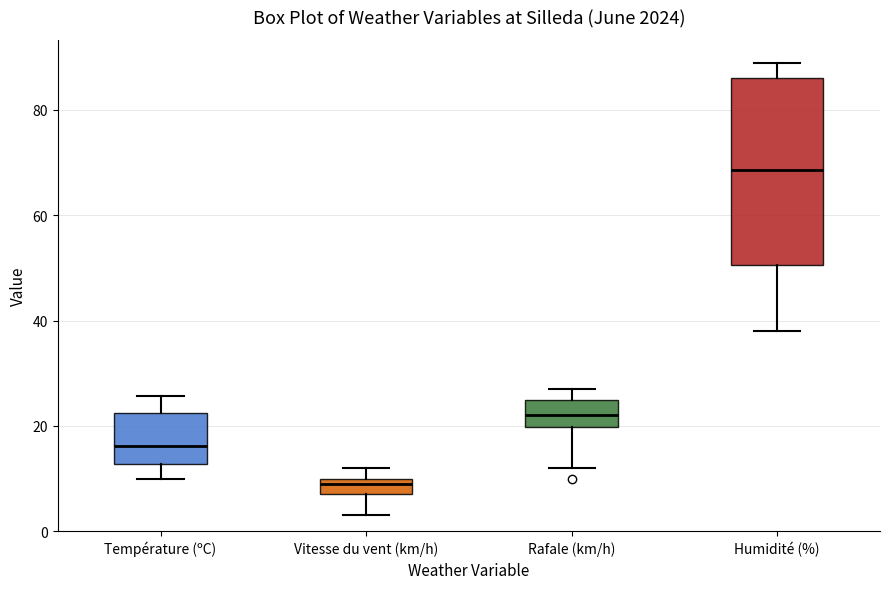

Reading left to right, read every box against the y-axis: the position of its median line, the range the box covers, and the ends of its whiskers. The values are not printed on the chart, so give them approximately, as read against the axis.

Température (ºC): median 16, box 12 to 22, whiskers 10 to 26
Vitesse du vent (km/h): median 10 (just below the box's upper edge), box 8 to 10, whiskers 4 to 12
Rafale (km/h): median 22, box 20 to 26, whiskers 12 to 28
Humidité (%): median 68, box 50 to 86, whiskers 38 to 90